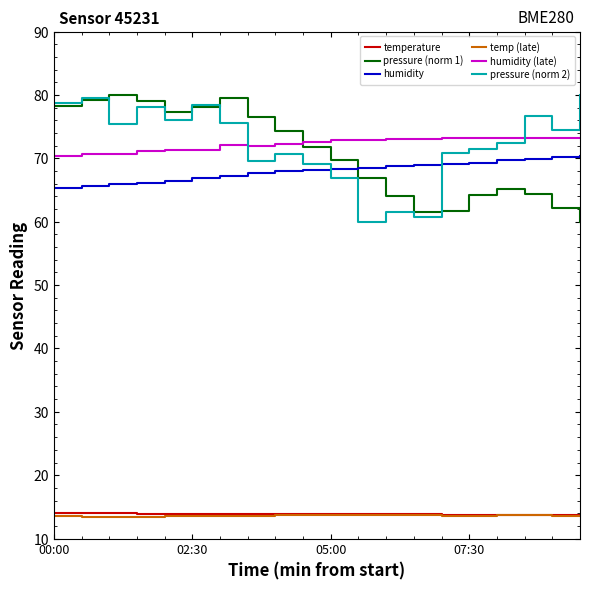

What is the highest value of the temp (late) series?

13.7